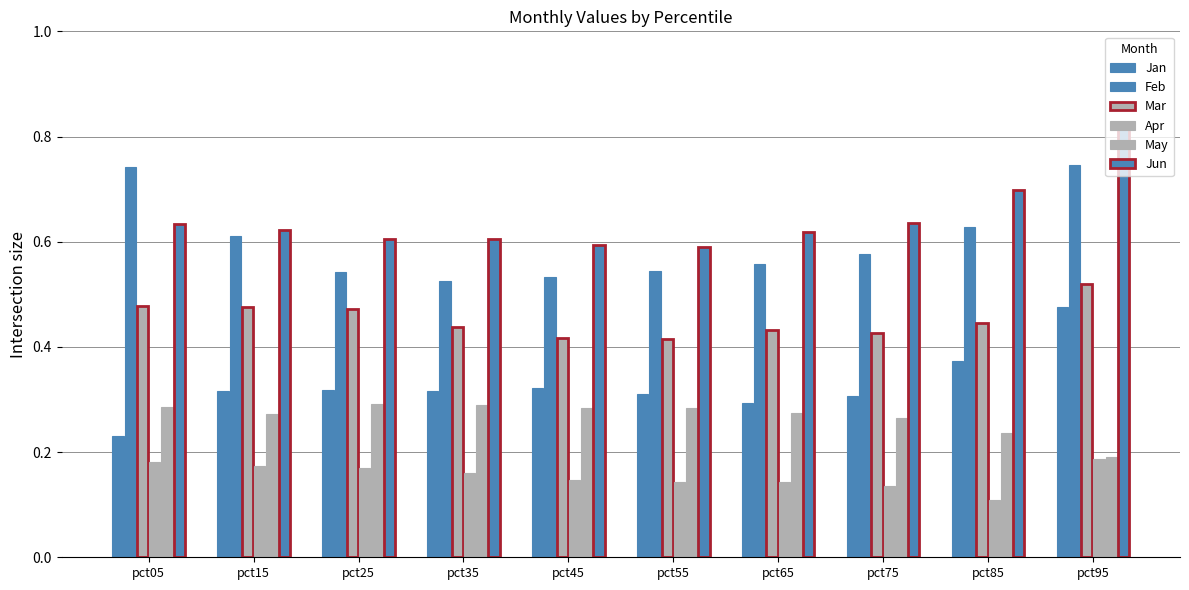

List the labels in order of Feb value, largest first.

pct95, pct05, pct85, pct15, pct75, pct65, pct55, pct25, pct45, pct35